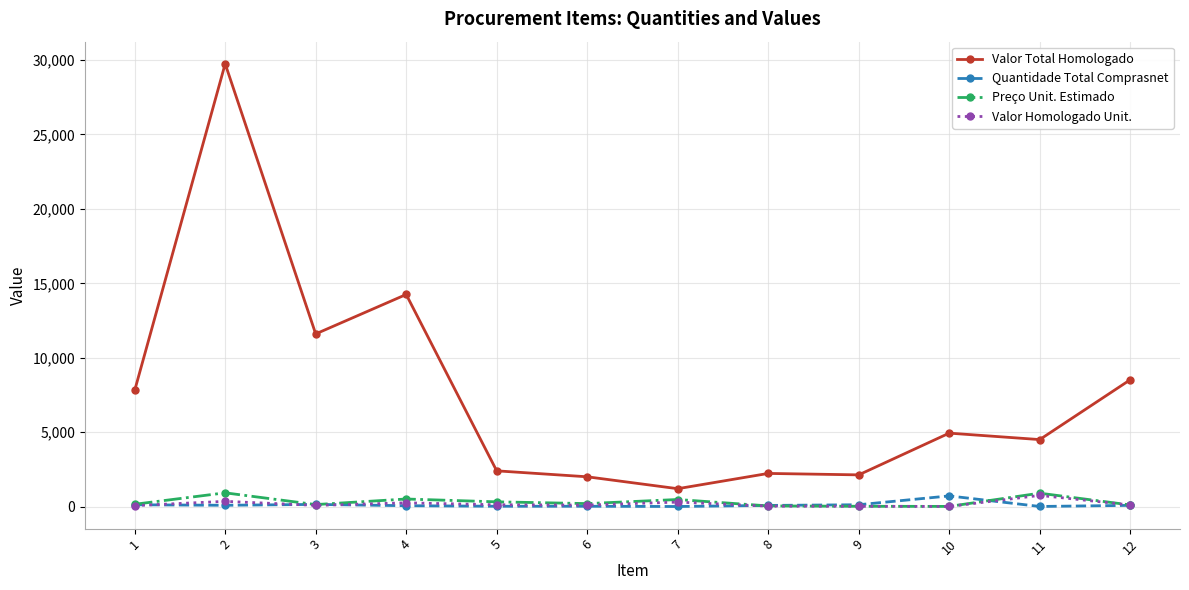

What is the highest value of the Quantidade Total Comprasnet series?

715.0